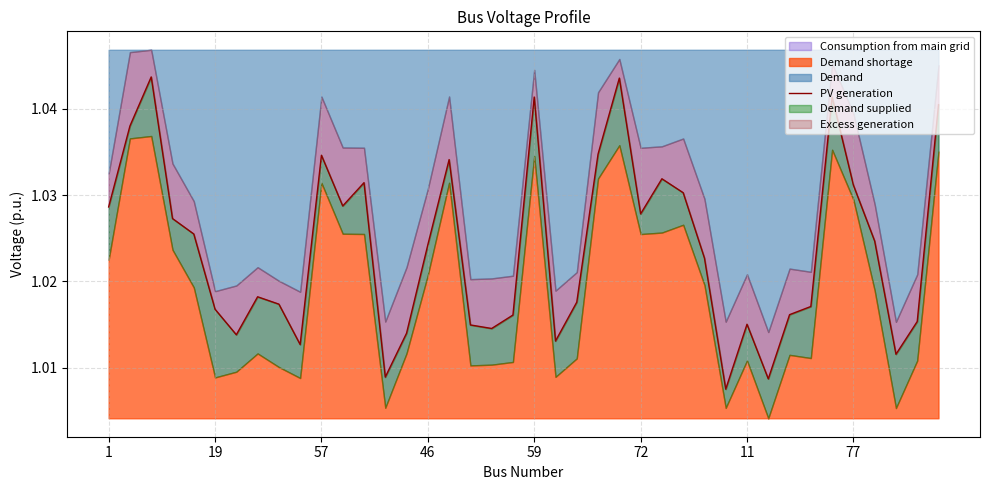

What is the approximate value at 22?

1.0